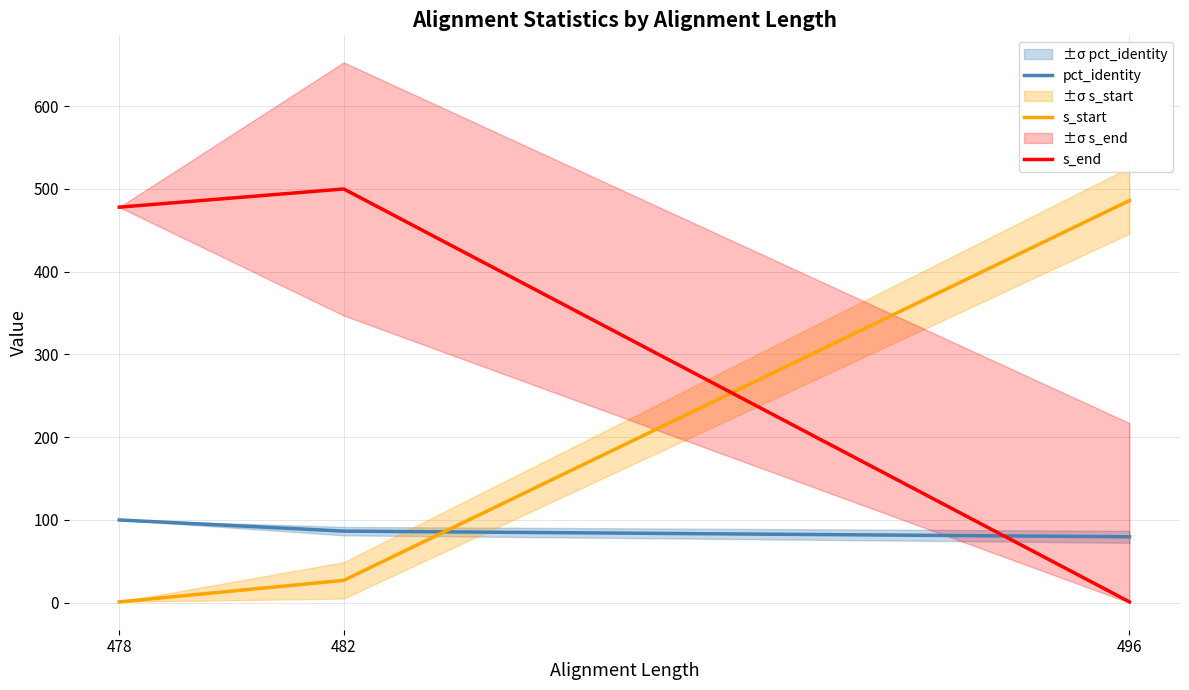

Which series has the widest spread of values?

s_end